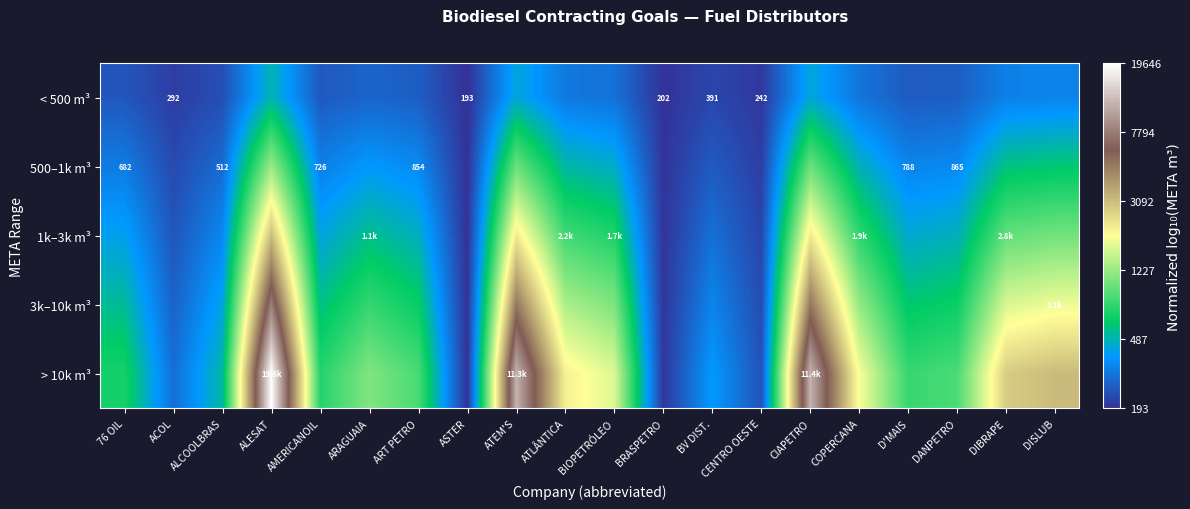

List the series in order of their overall mean, highest first.

> 10k m³, 3k–10k m³, 1k–3k m³, 500–1k m³, < 500 m³